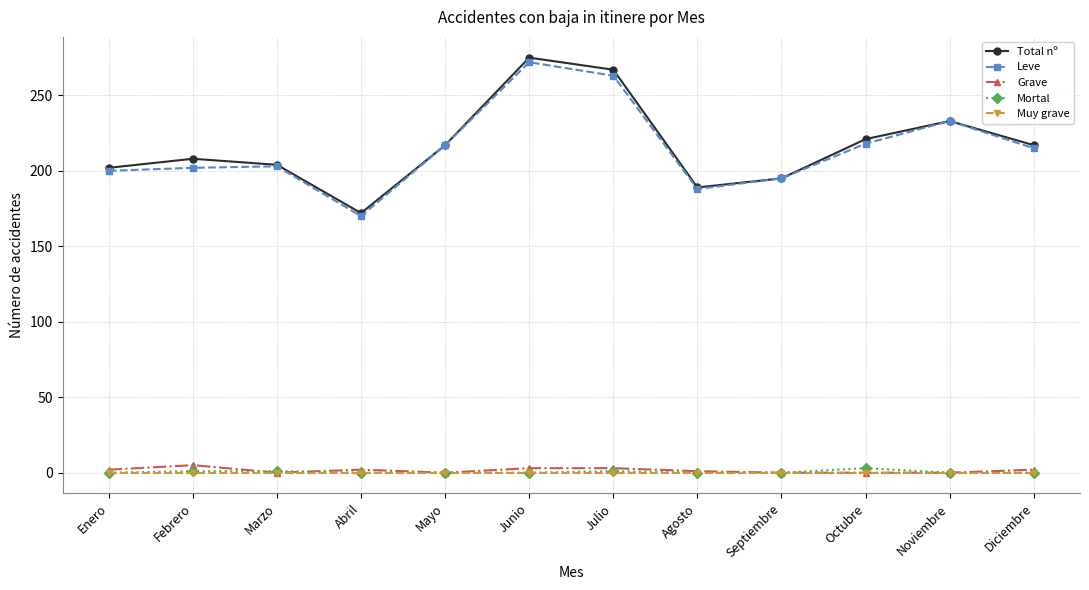

Count the number of data series in this chart.

5